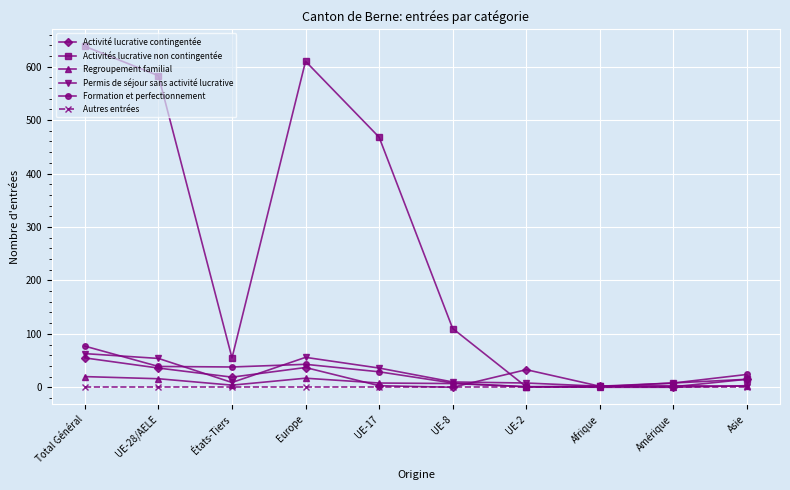

Is the value of Regroupement familial at États-Tiers greater than the value of Activités lucrative non contingentée at Asie?

No